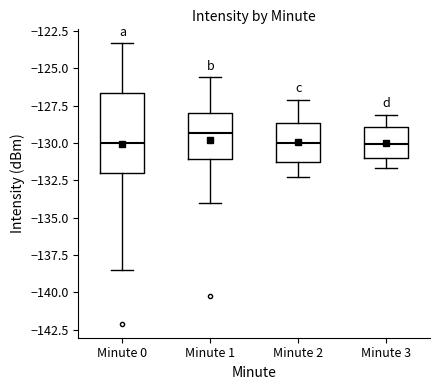

Which box is the tallest, from its lower edge to its upper edge?

Minute 0